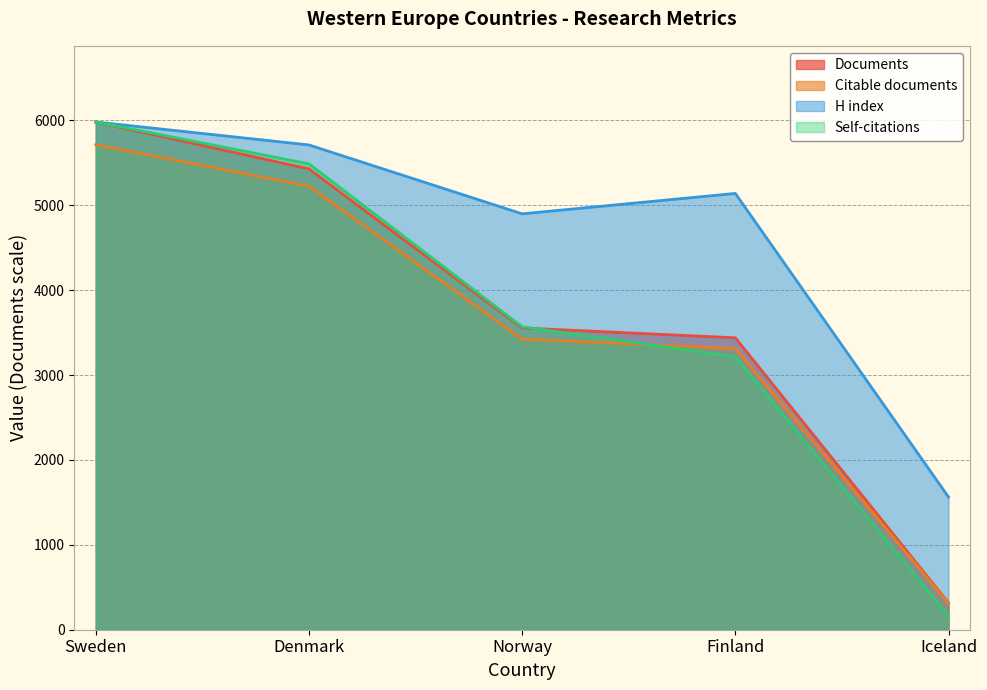

What is the sum of all H index values?

23288.9